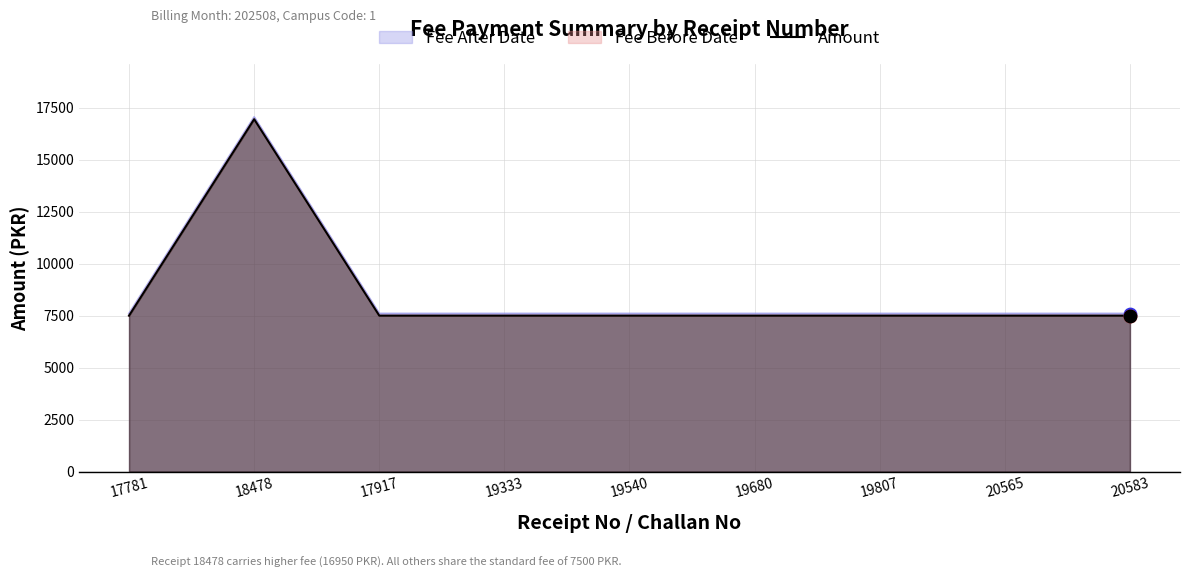

Between 19333 and 19680, which is larger?

19333